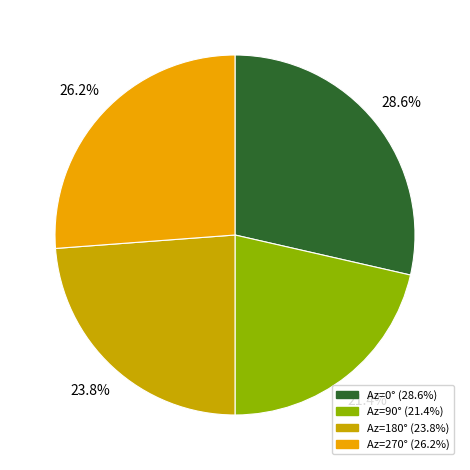

Does any single category account for the majority?

No